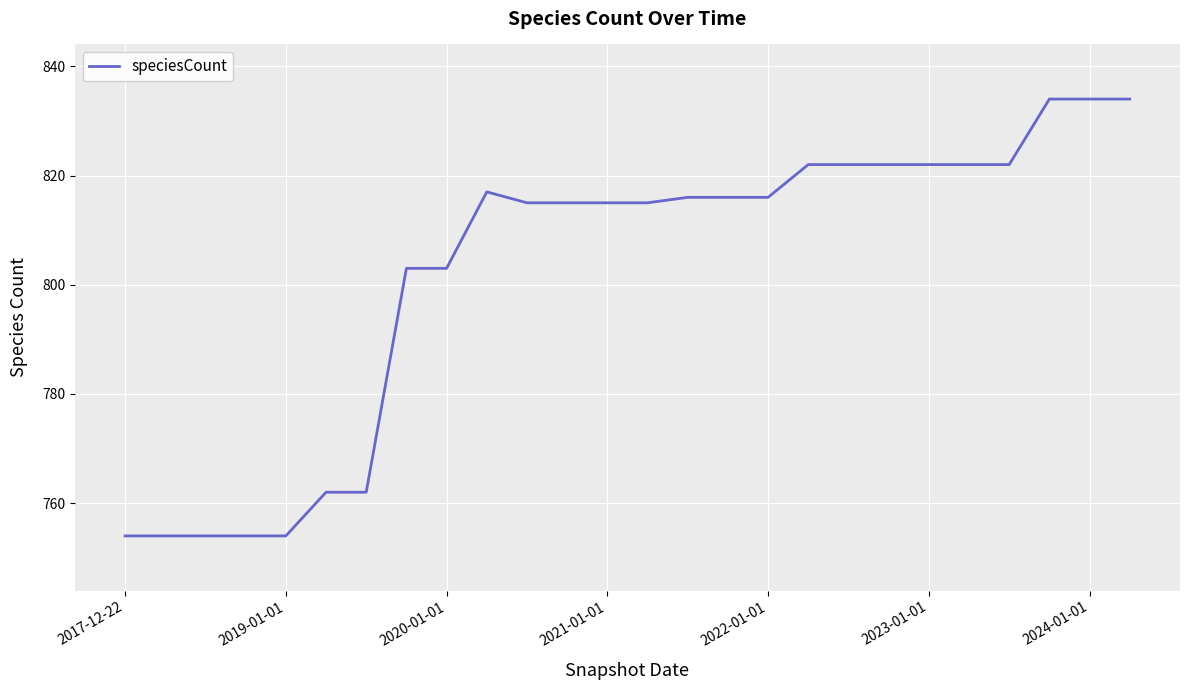

What is the sum of all values?

20859